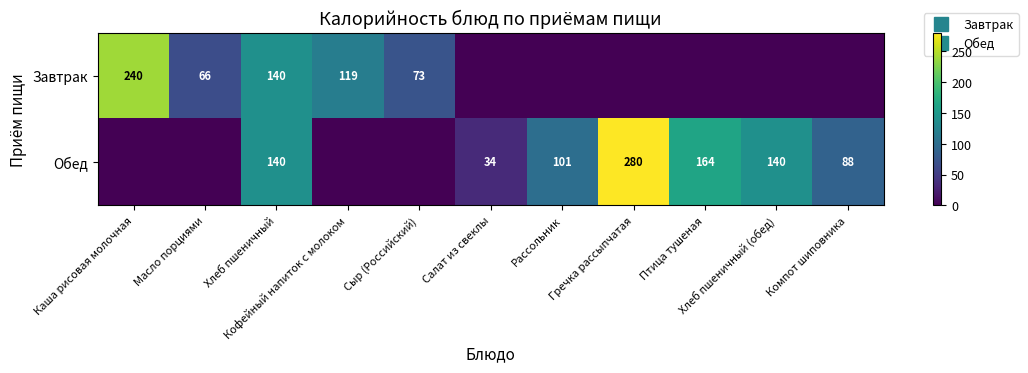

What is the maximum value for Завтрак?

240.0